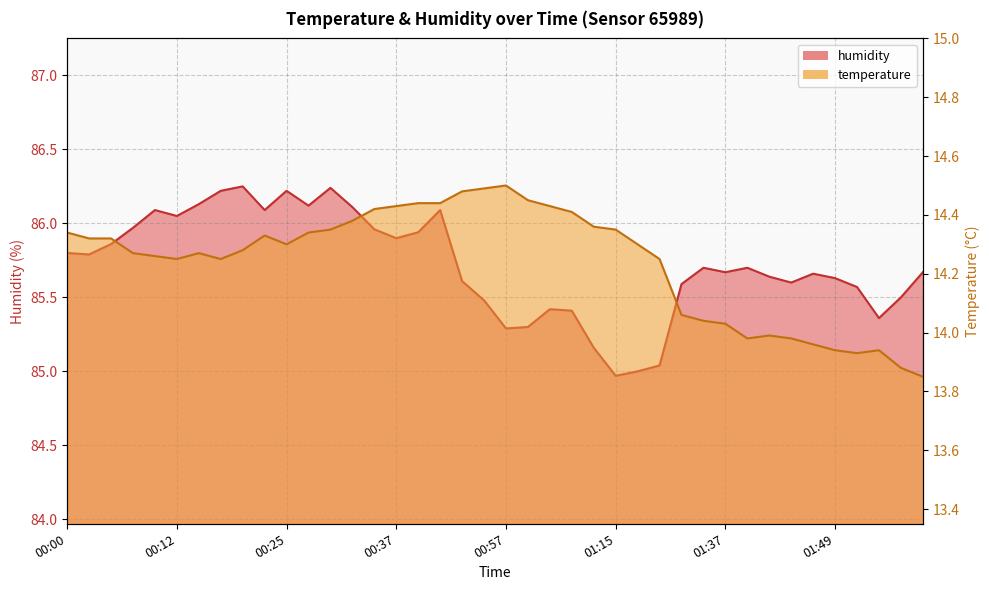

What is the total value across all series at 01:52?

99.5